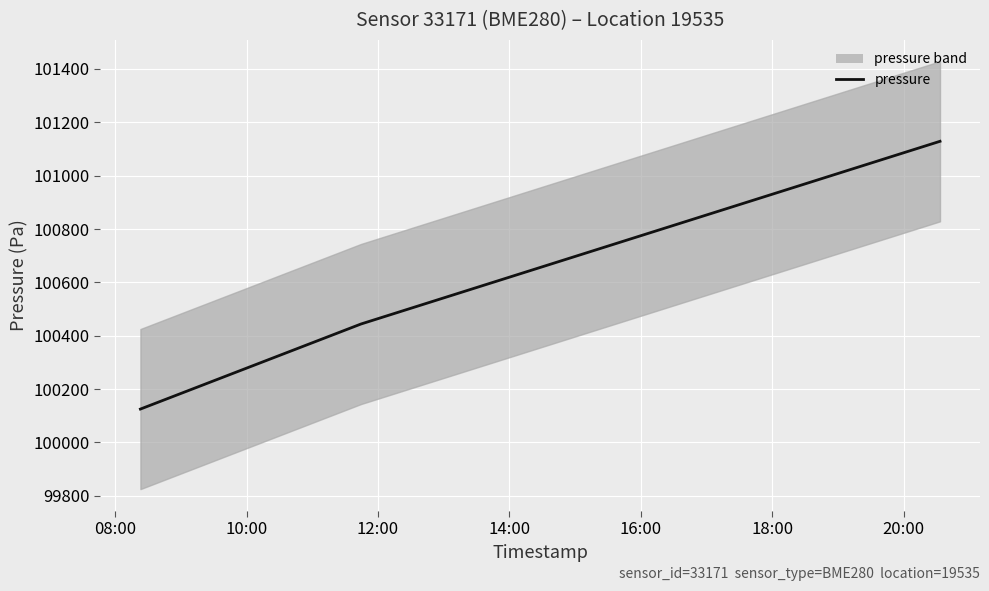

Between 08:00 and 12:00, which is larger?

12:00